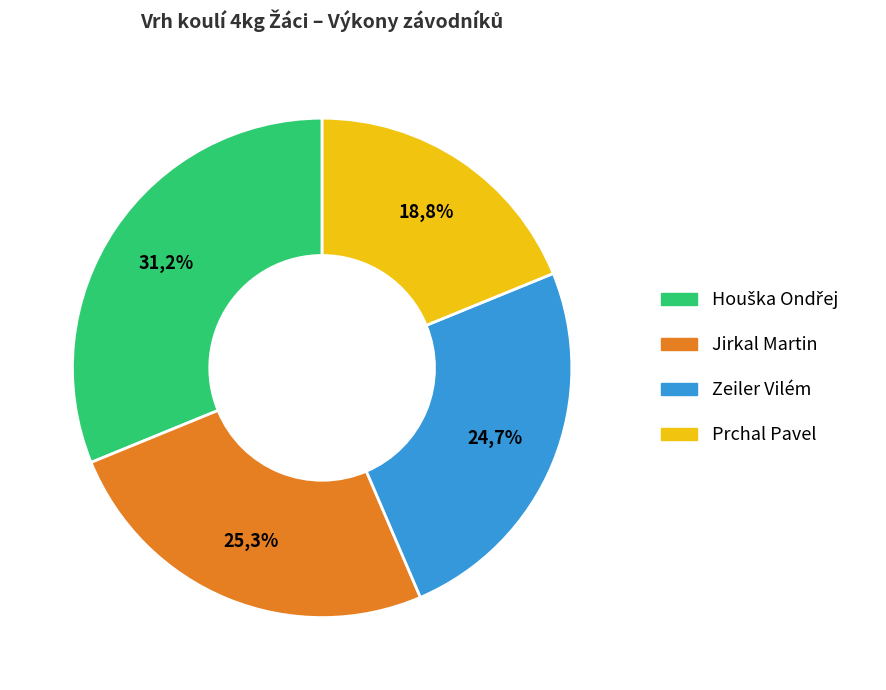

What percentage is the Zeiler Vilém slice, to the nearest percent?

25%